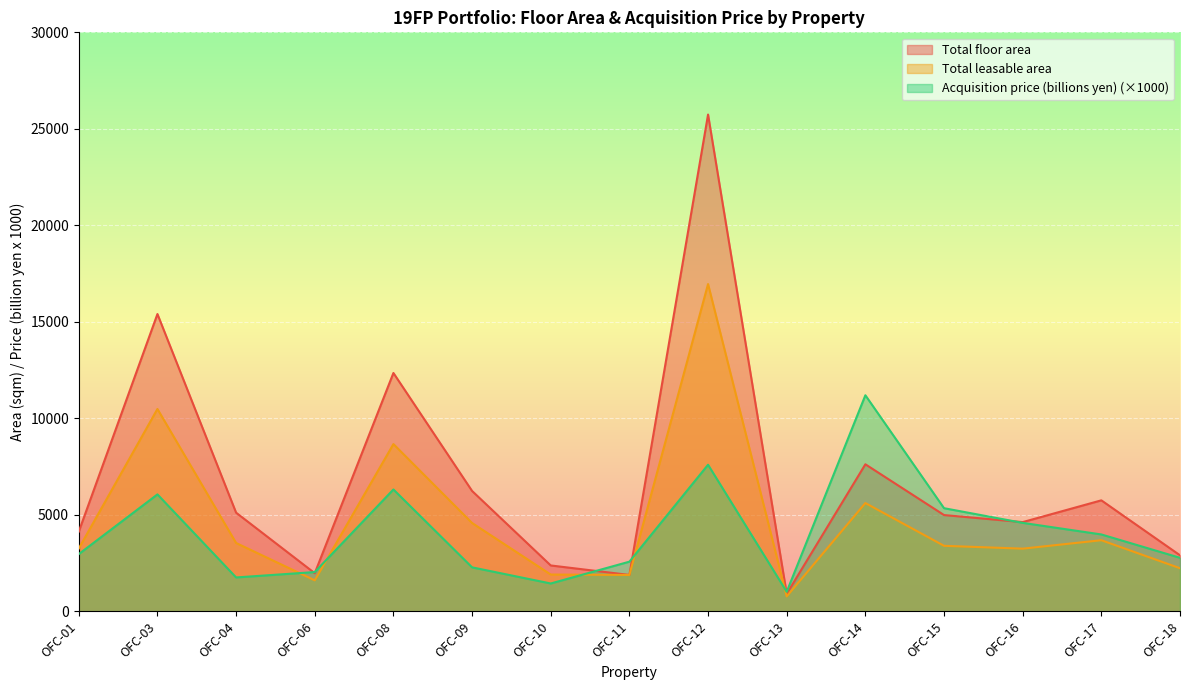

What is the highest value of the Total floor area series?

25740.5